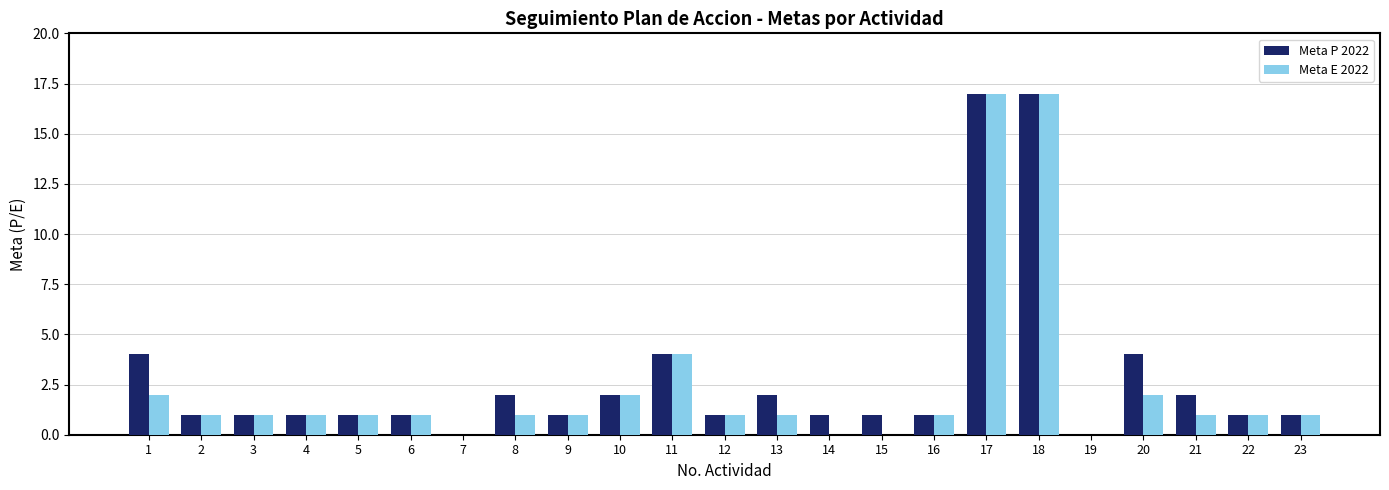

Where does the Meta E 2022 series first go above 1?

1